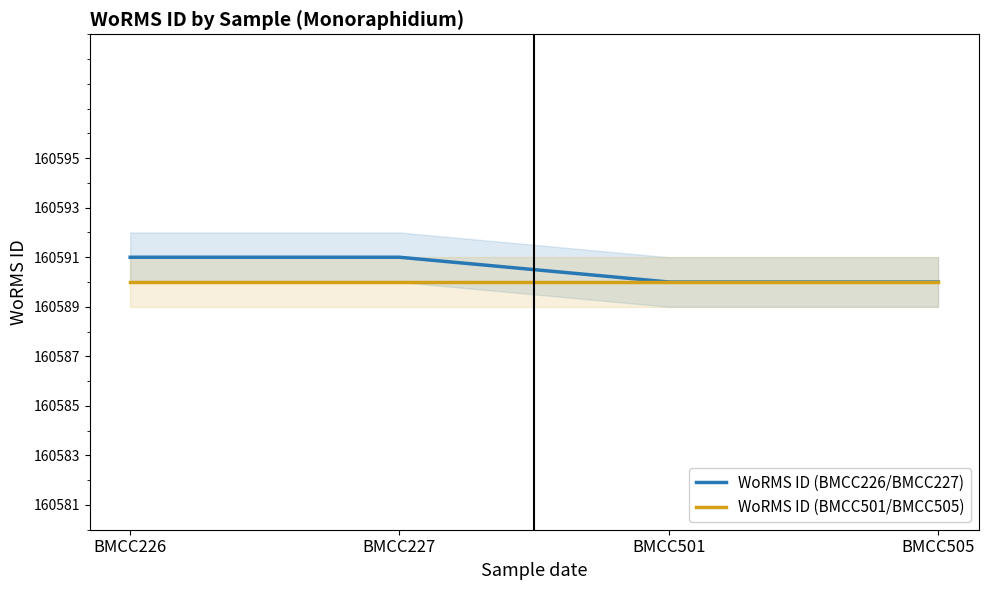

Count the number of data series in this chart.

2